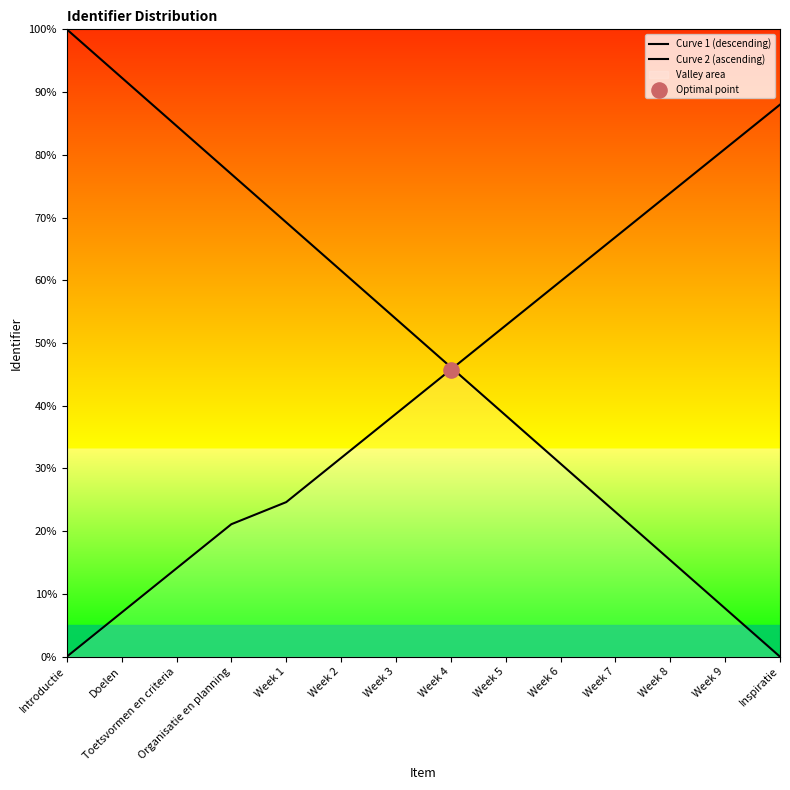

Which series contains the highest Y value?

Curve 1 (descending)